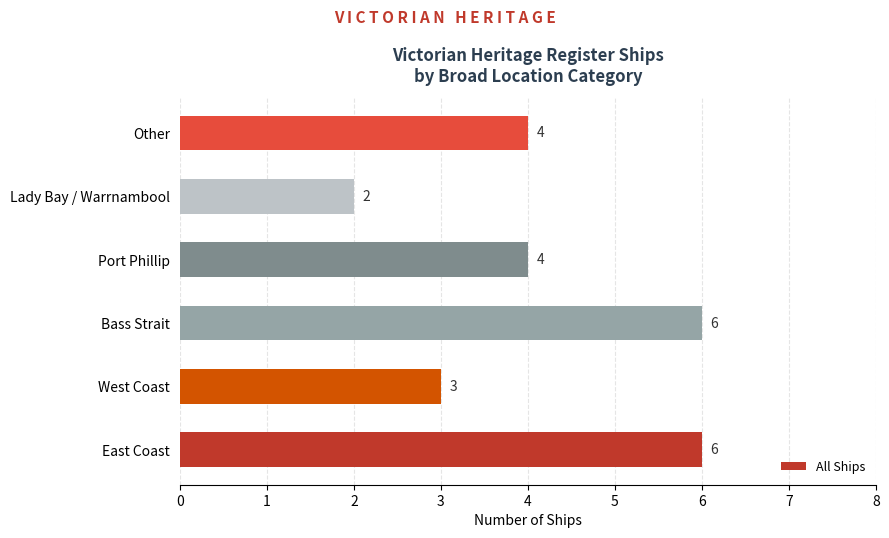

What is the difference between the maximum and minimum values?

4